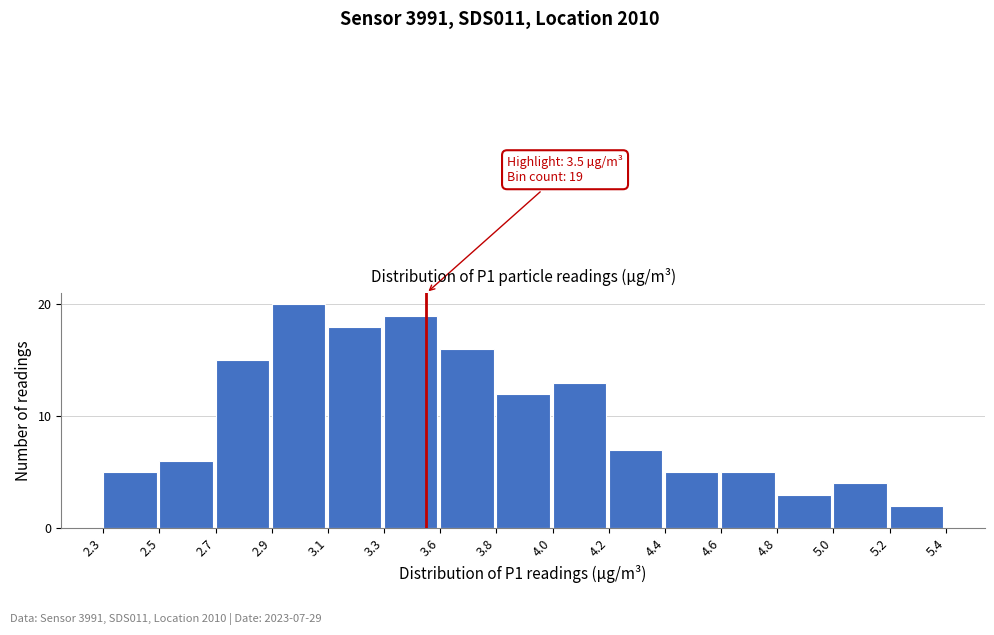

Reading right to left, list all the values displayed in this chart.

5.2=2	5.0=4	4.8=3	4.6=5	4.4=5	4.2=7	4.0=13	3.8=12	3.6=16	3.3=19	3.1=18	2.9=20	2.7=15	2.5=6	2.3=5